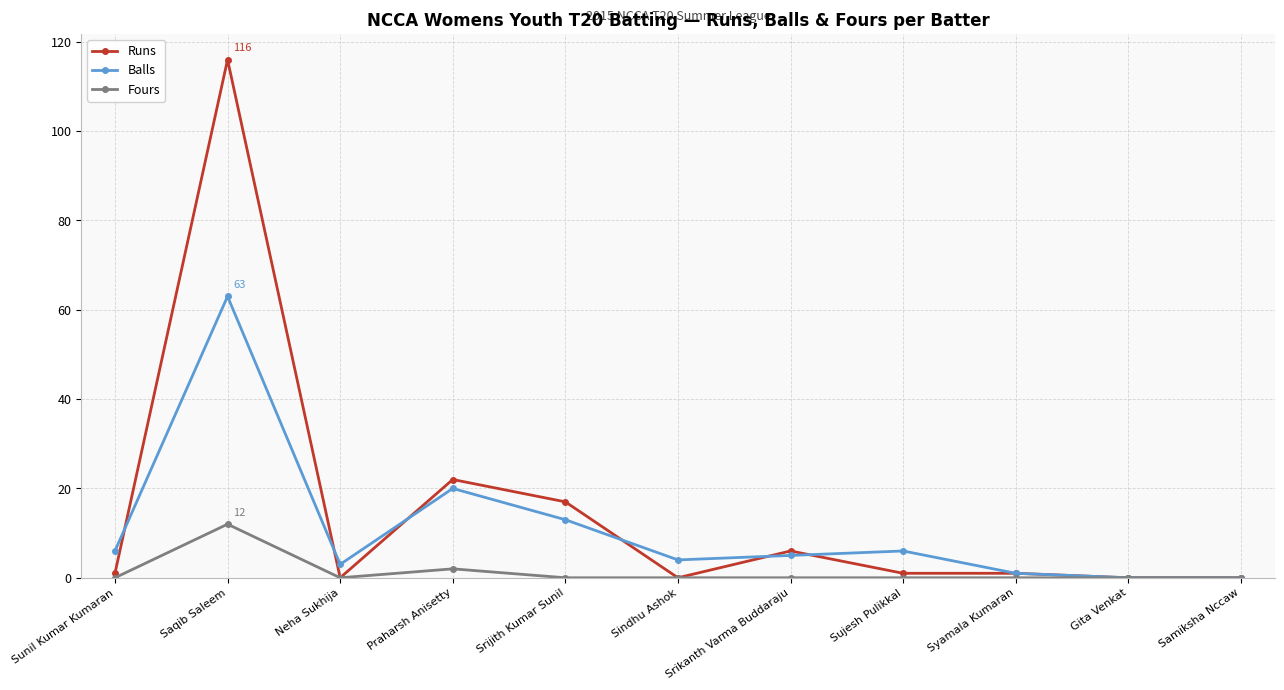

True or false: Balls has a value of 32 at Samiksha Nccaw.

False